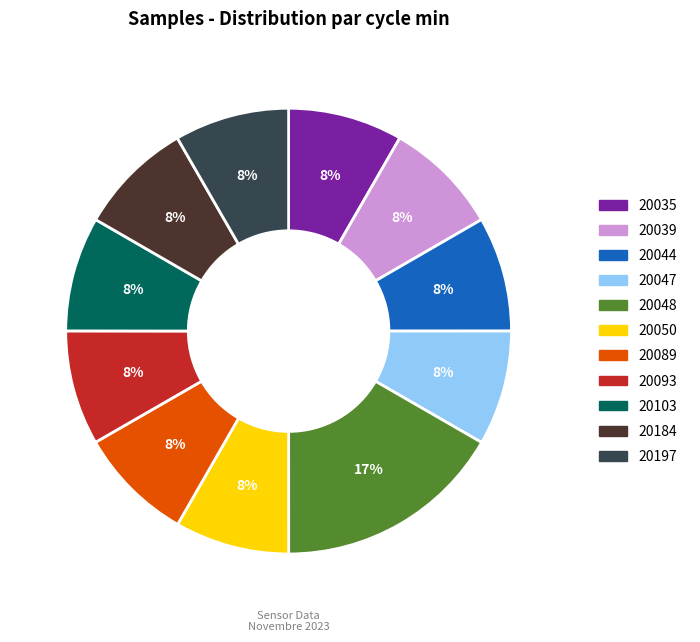

Which category has the biggest portion of the pie?

20048